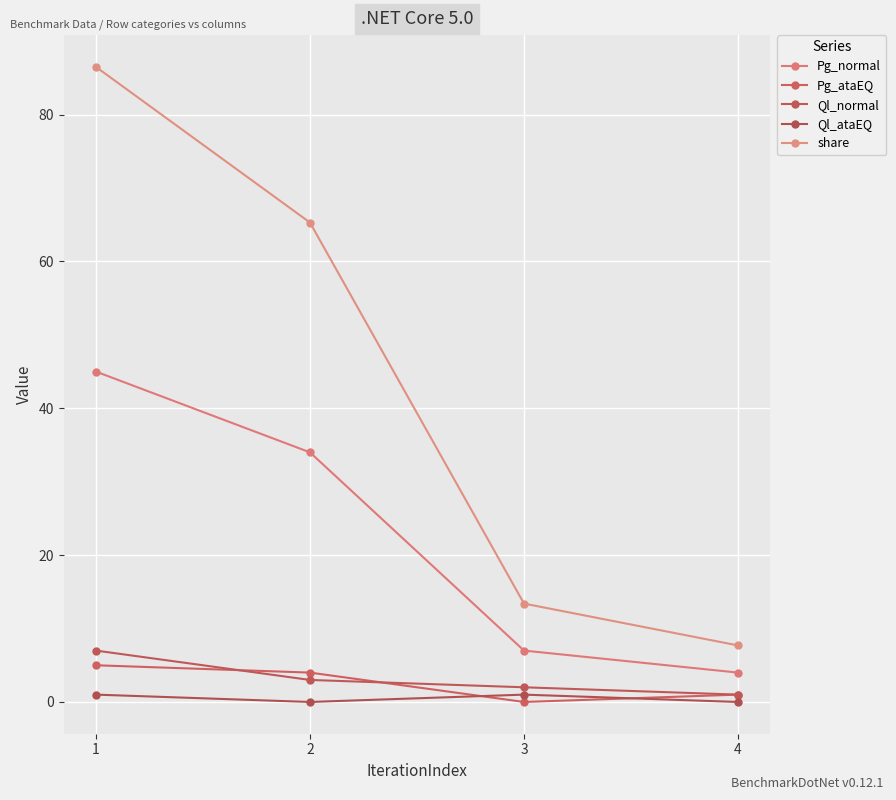

Reading left to right, transcribe all the data shown in this chart.

Pg_normal: 45.0	34.0	7.0	4.0
Pg_ataEQ: 5.0	4.0	0.0	1.0
Ql_normal: 7.0	3.0	2.0	1.0
Ql_ataEQ: 1.0	0.0	1.0	0.0
share: 86.5	65.3	13.4	7.7